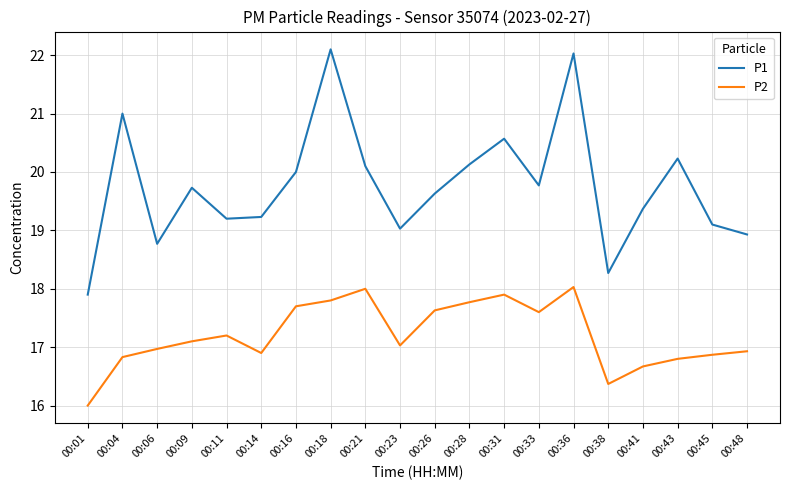

How many lines are shown in the chart?

2